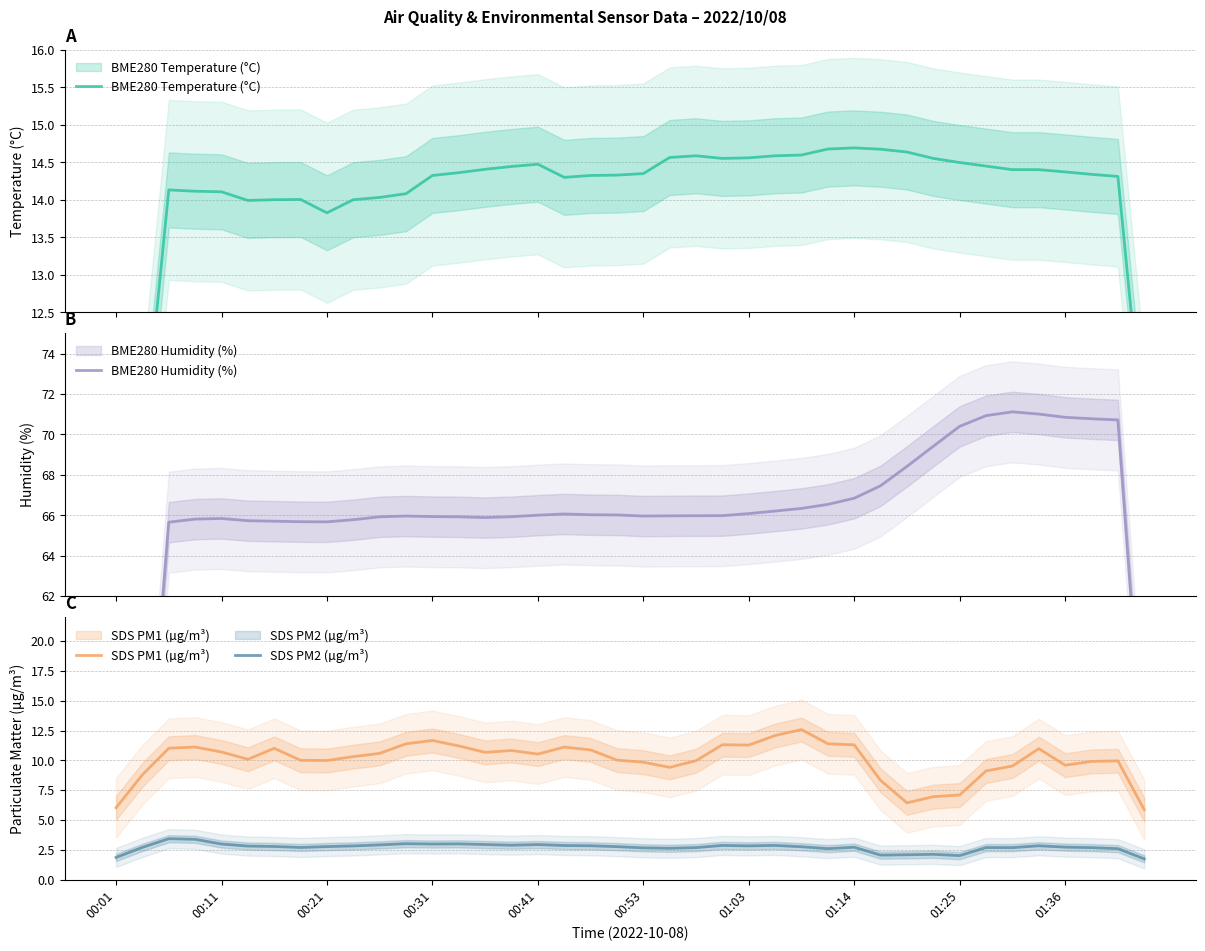

The BME280 Temperature (°C) series shows 8.3 at 21. True or false?

False